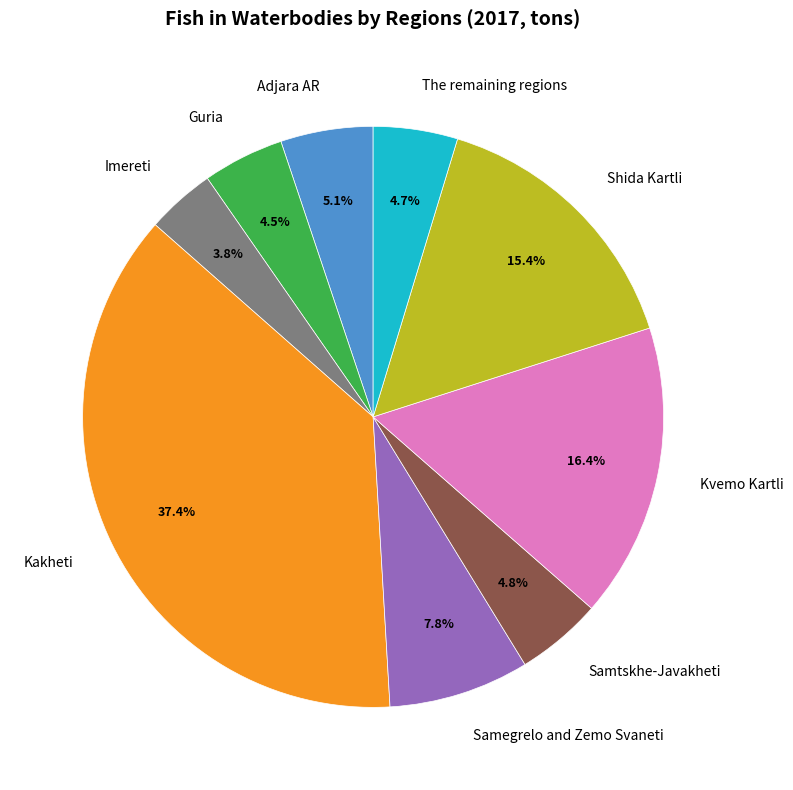

What percentage is NOT represented by Imereti?

96.2%